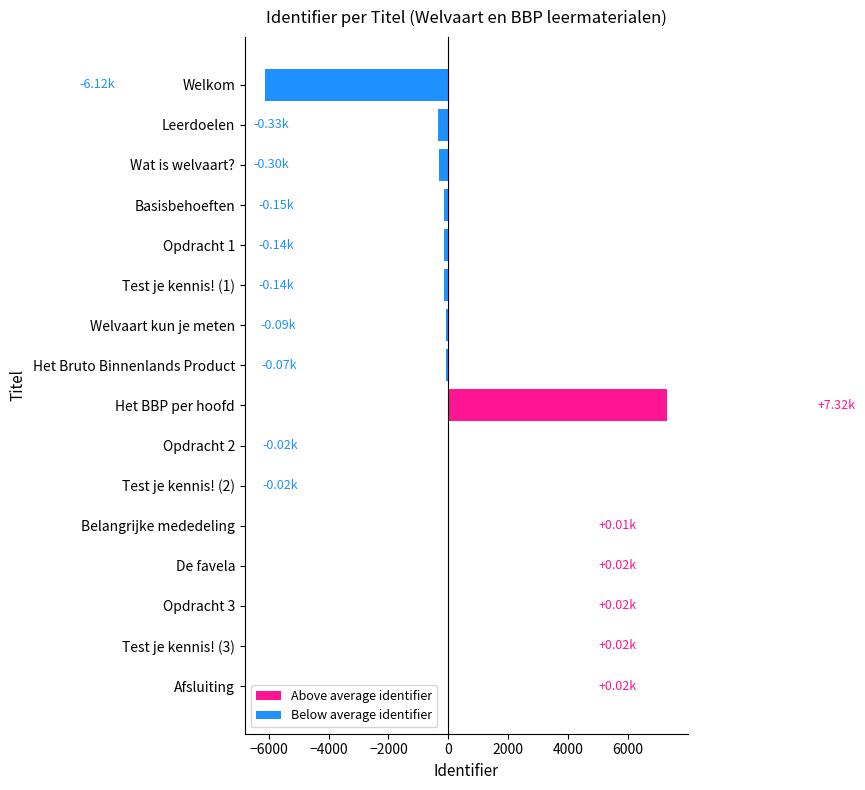

Which label corresponds to the largest value in the chart?

Het BBP per hoofd